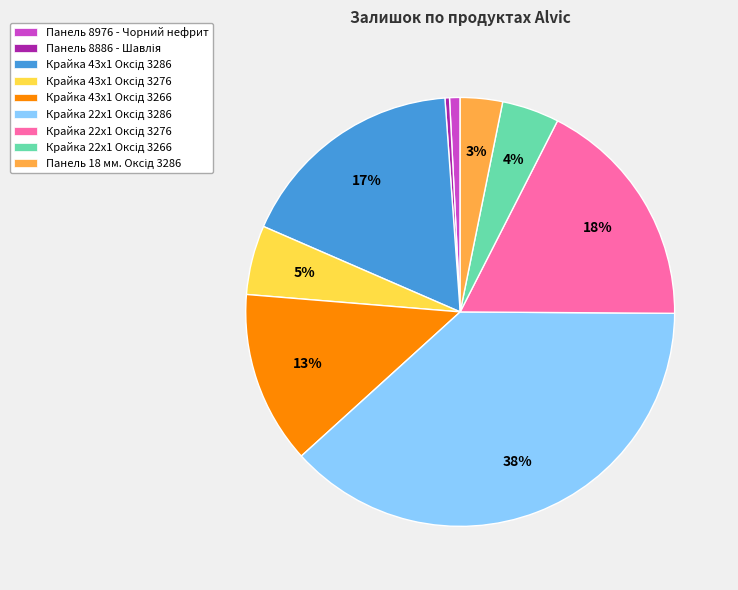

Is there a majority slice in this chart?

No